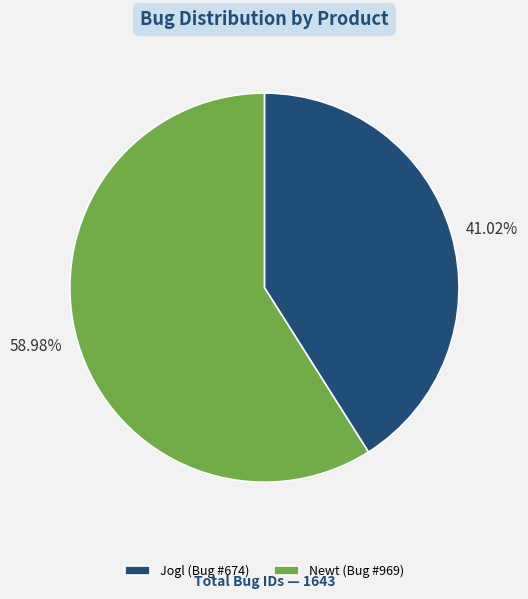

What is the ratio of the value at Newt (Bug #969) to the value at Jogl (Bug #674)?

1.4